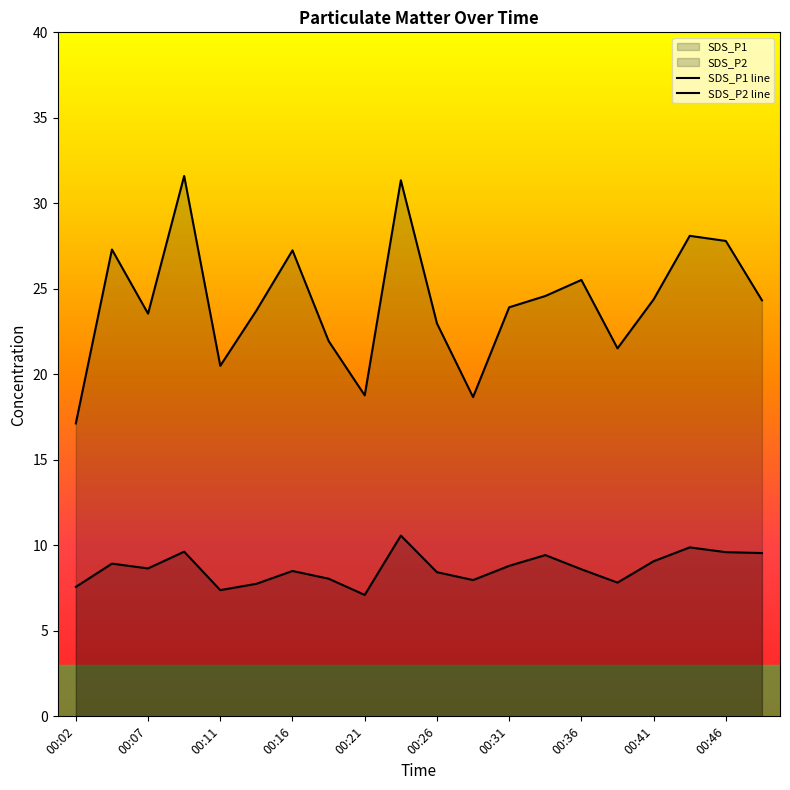

The SDS_P2 line series shows 7.6 at 00:02. True or false?

True